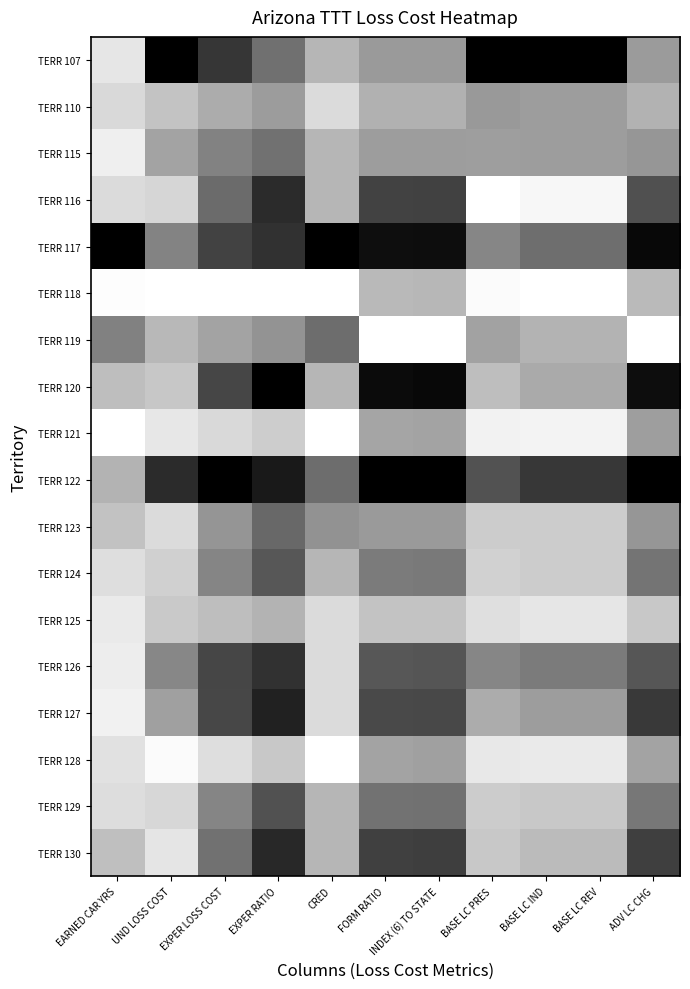

What is the difference between the highest and lowest values at FORM RATIO?

1.0